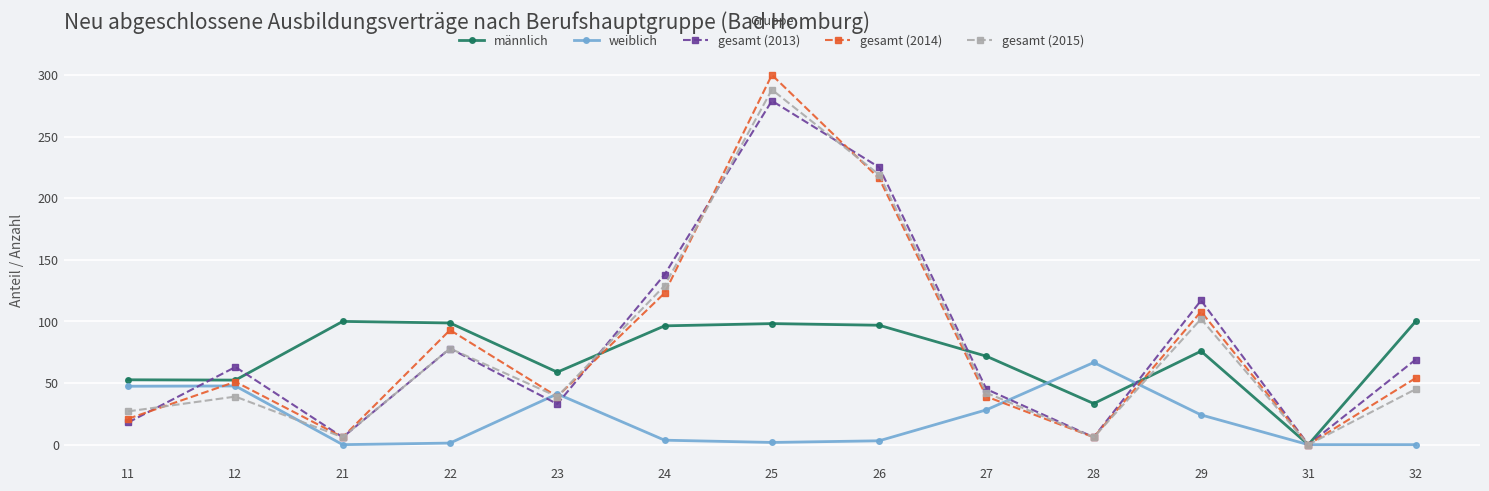

What is the maximum value shown in the chart?

300.0